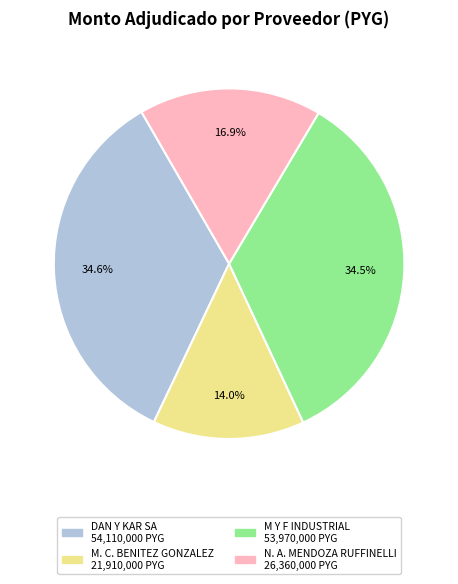

Is there a majority slice in this chart?

No